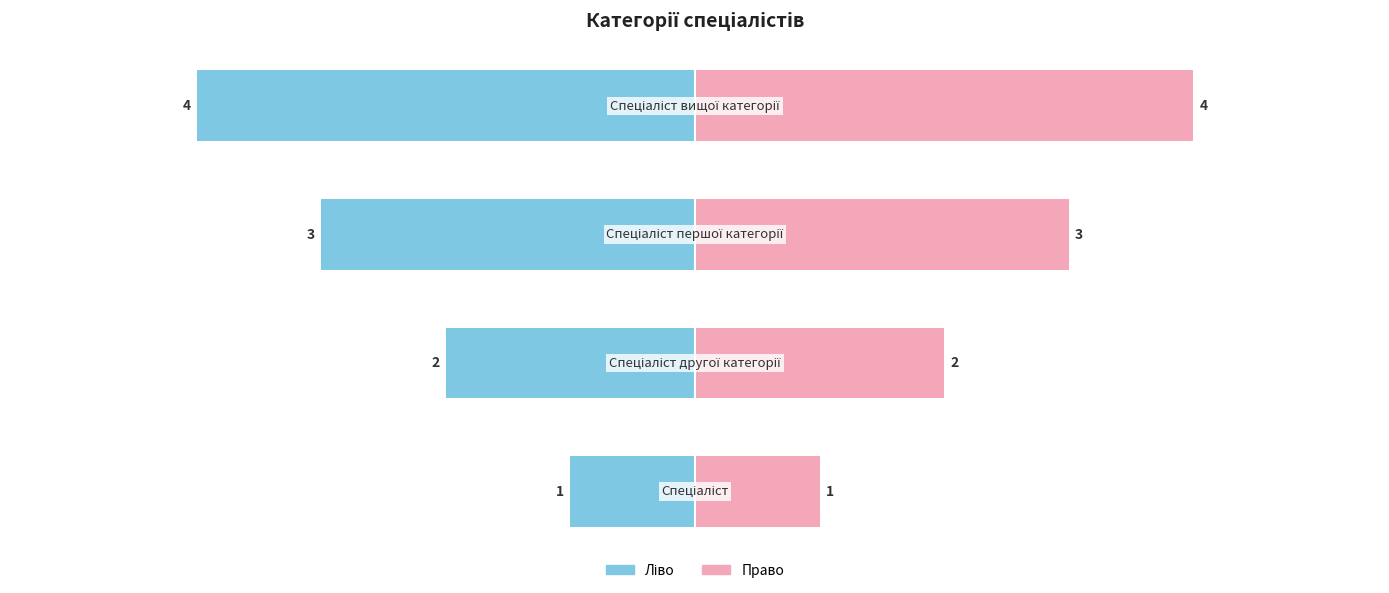

At how many categories does at least one series exceed 3?

1